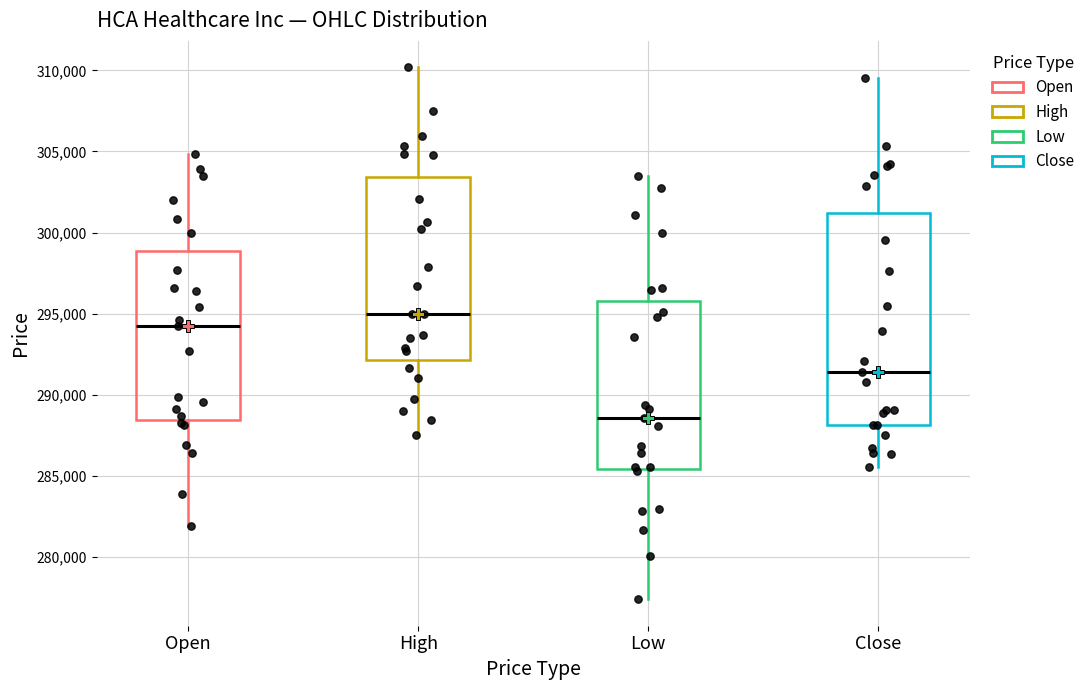

Which box is the tallest, from its lower edge to its upper edge?

Close